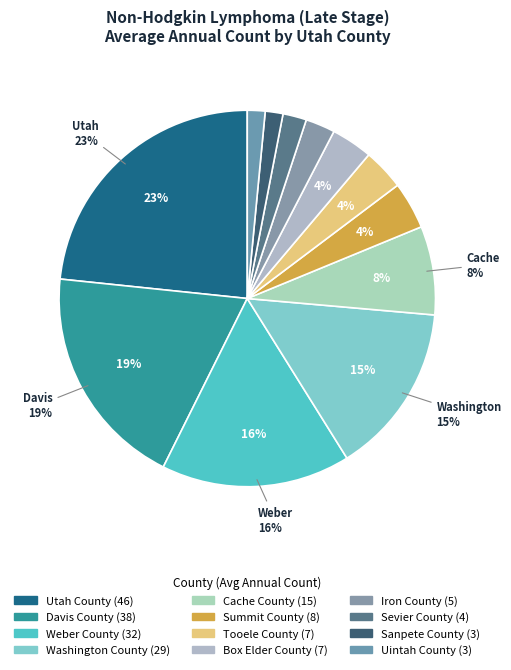

Is there any slice that represents more than half of the pie?

No